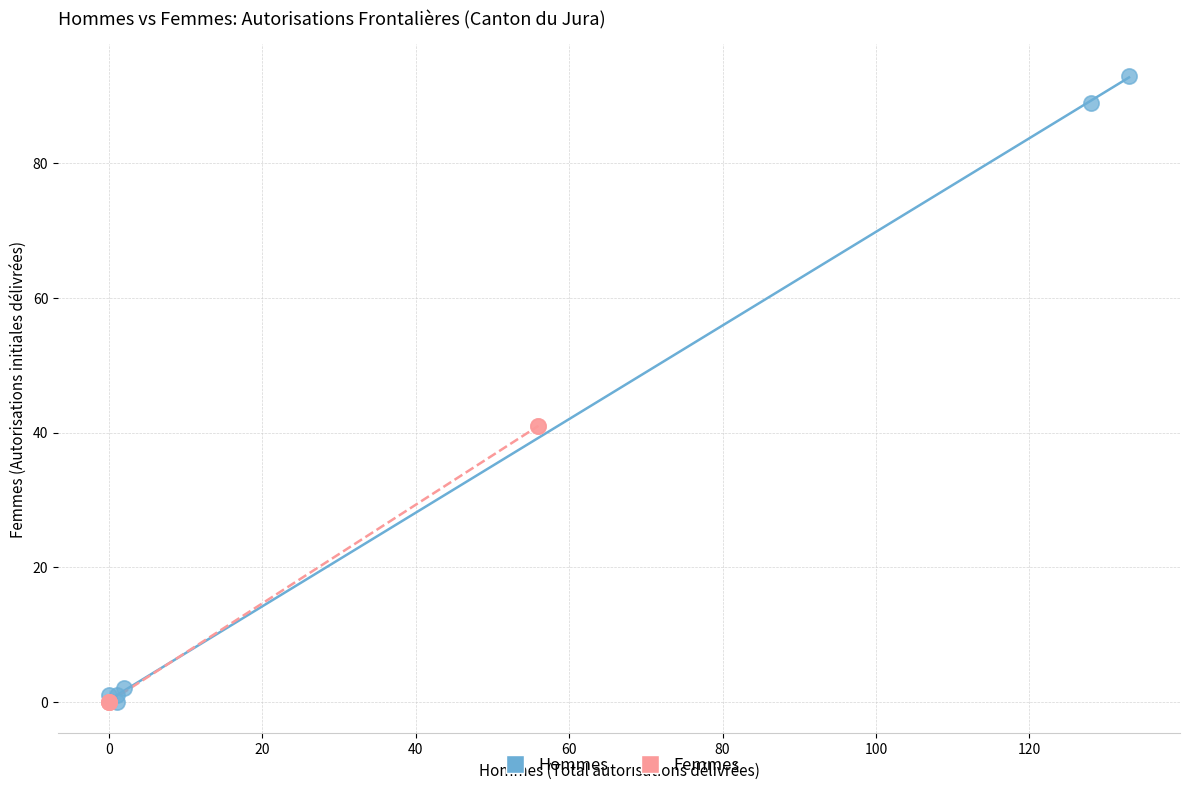

Which series has the widest spread of Y values?

Hommes